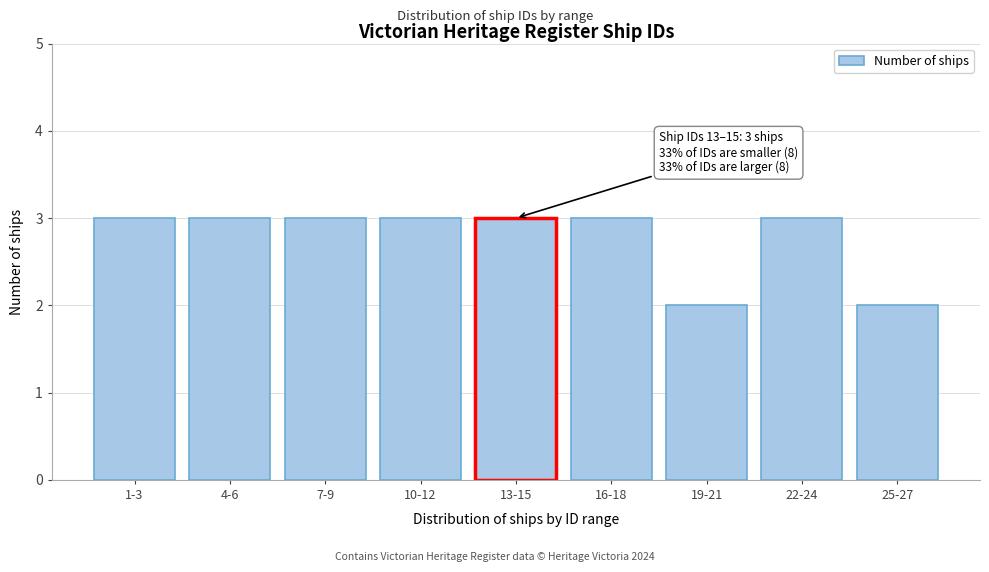

Reading left to right, transcribe all the data shown in this chart.

3	3	3	3	3	3	2	3	2